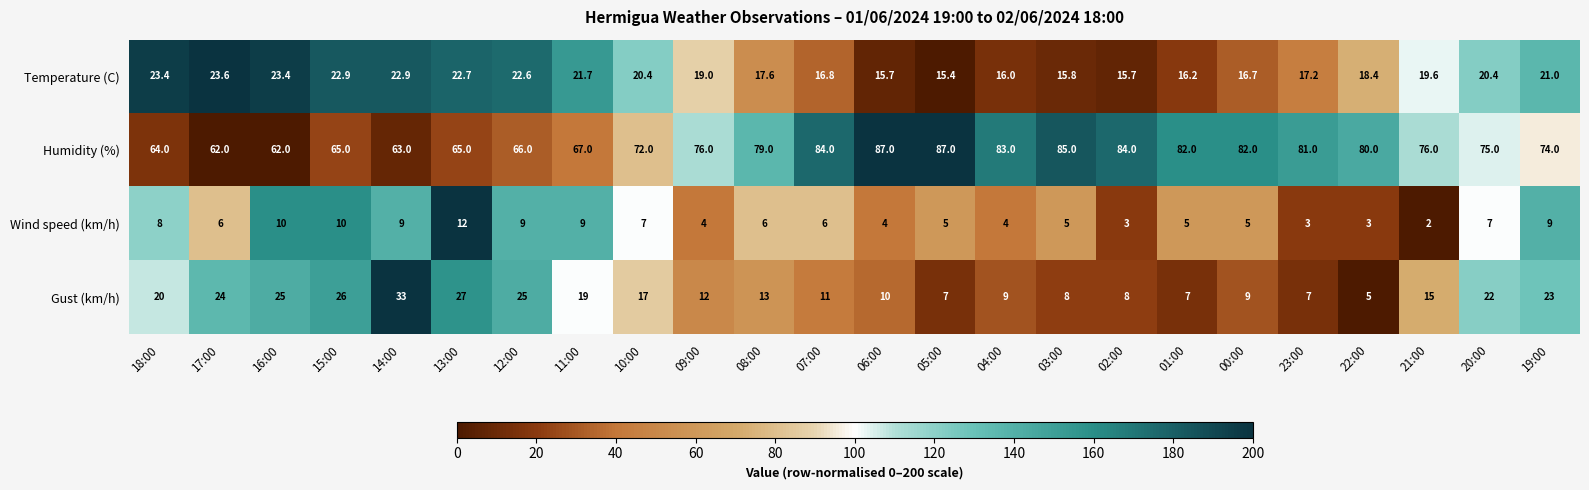

How many values in the Gust (km/h) series are below 15?

12